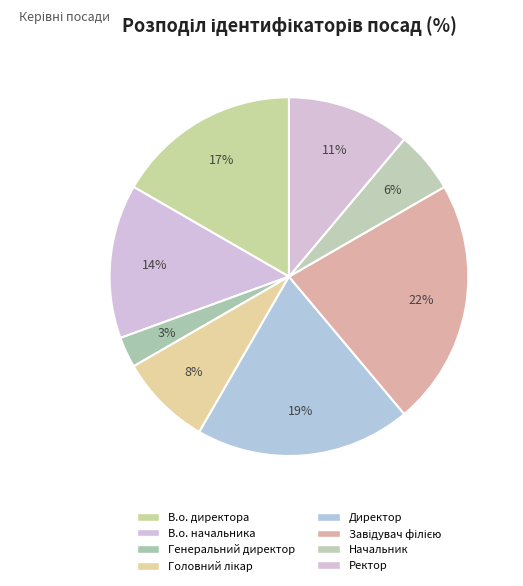

Rank the categories by value from lowest to highest.

Генеральний директор, Начальник, Головний лікар, Ректор, В.о. начальника, В.о. директора, Директор, Завідувач філією